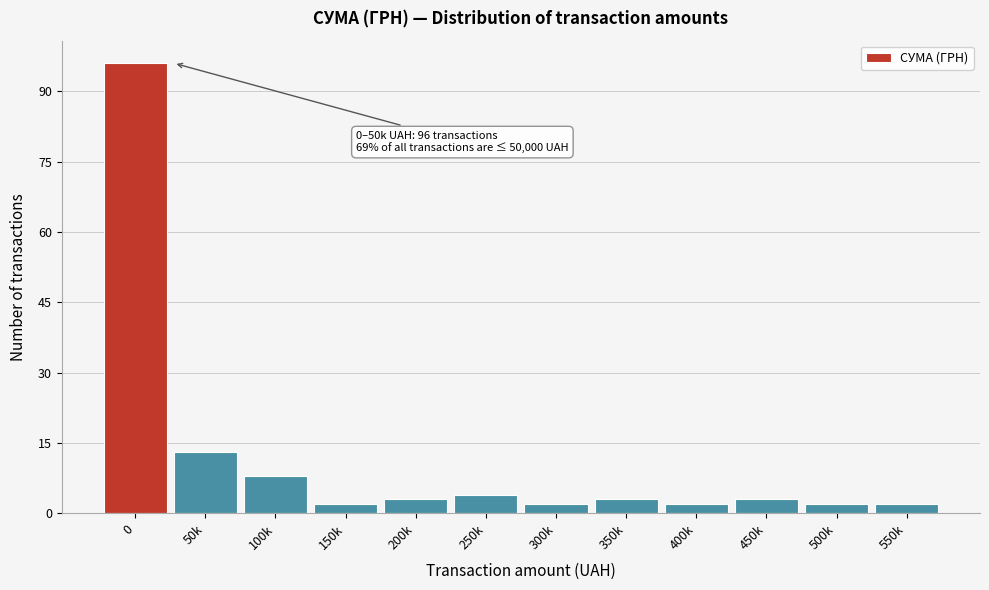

Reading right to left, list all the values displayed in this chart.

2	2	3	2	3	2	4	3	2	8	13	96